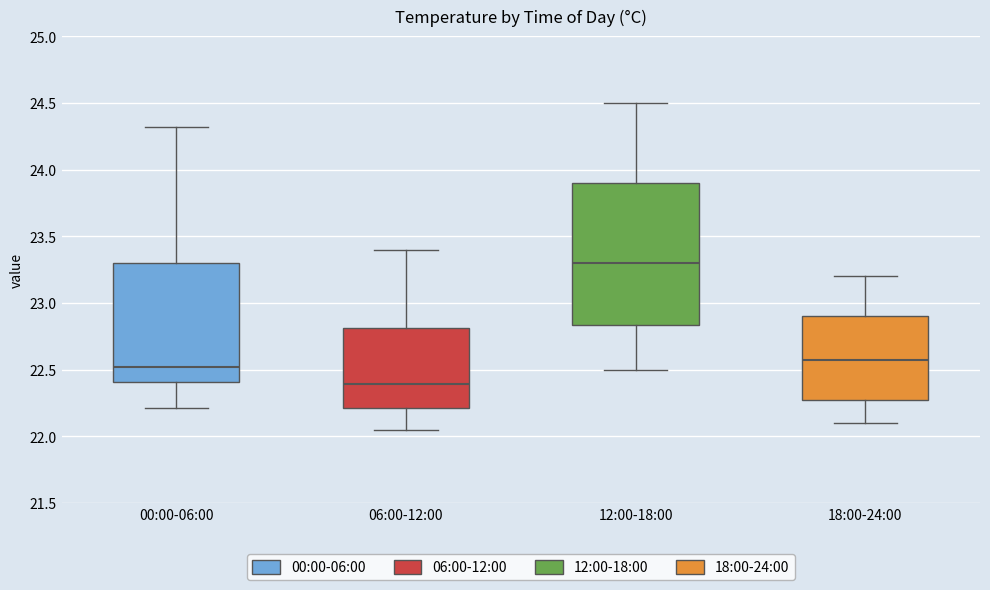

Which box has the lowest median line?

06:00-12:00